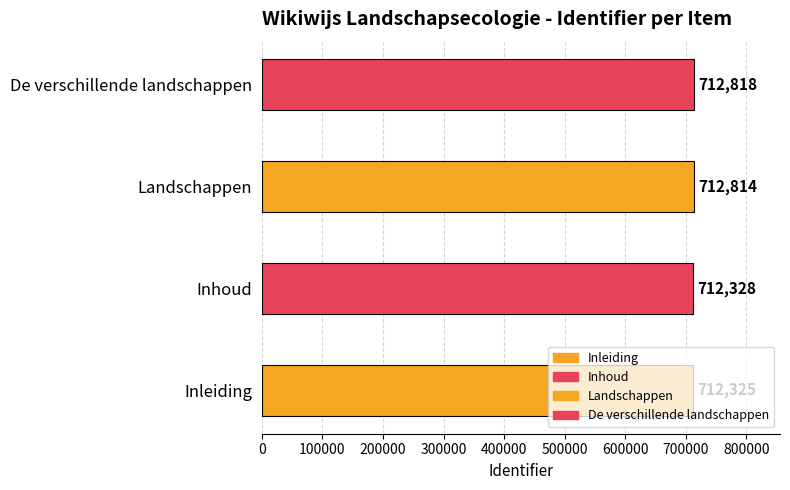

The value at Inleiding is 1202259. True or false?

False